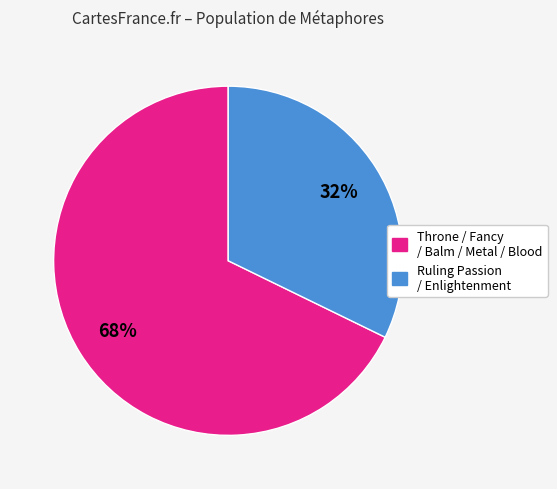

To the nearest percent, what is the average slice percentage?

50%